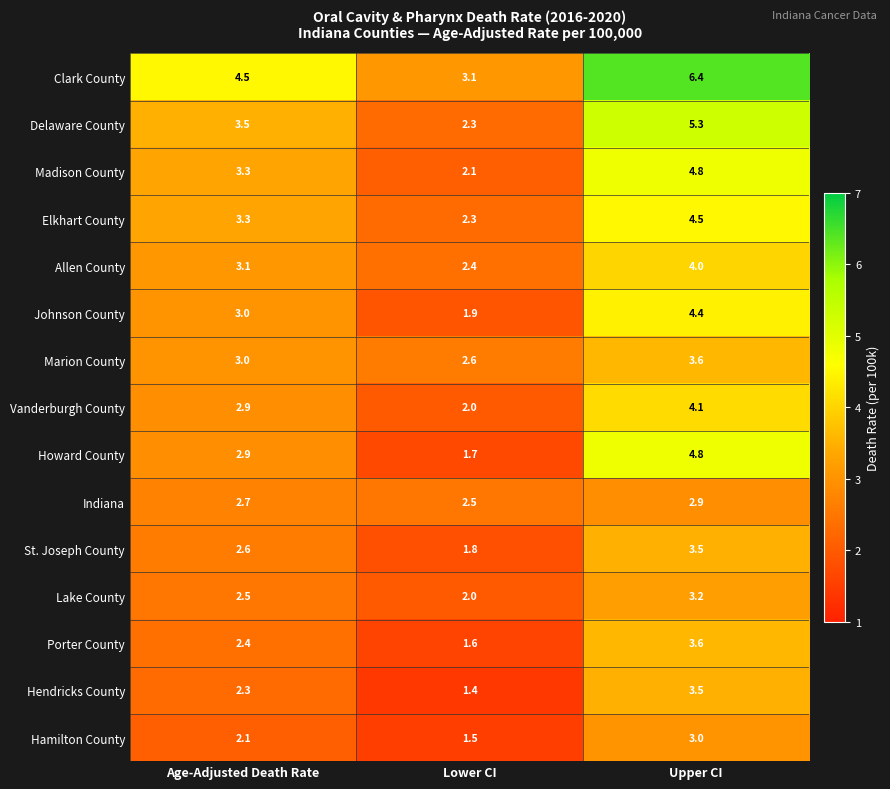

What is the approximate value of Clark County at Upper CI?

6.4